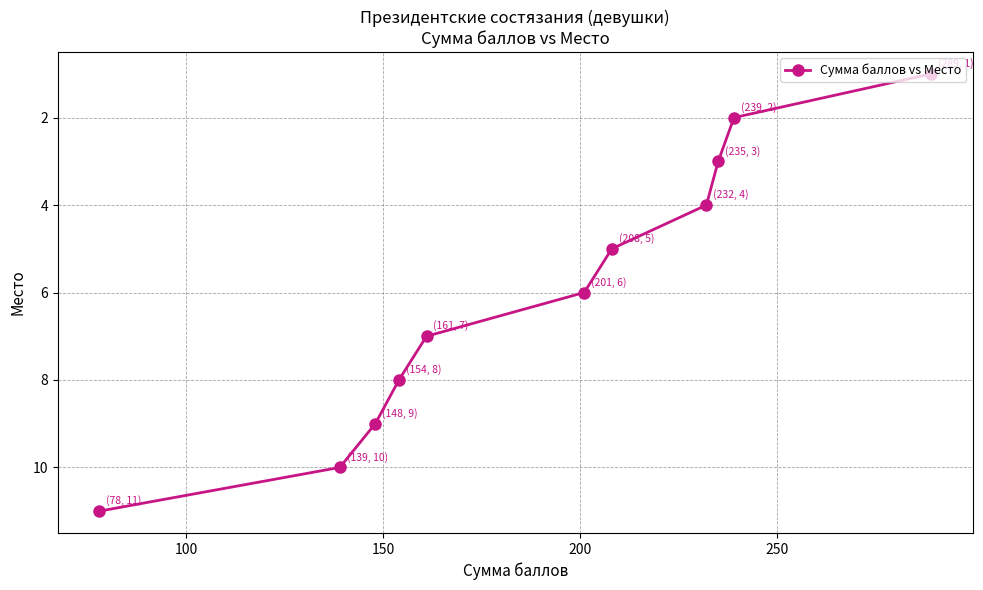

What is the average value?

6